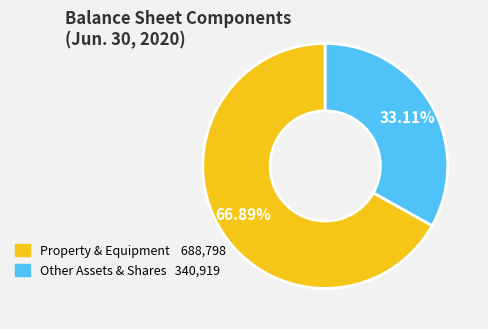

Is there any slice that represents more than half of the pie?

Yes